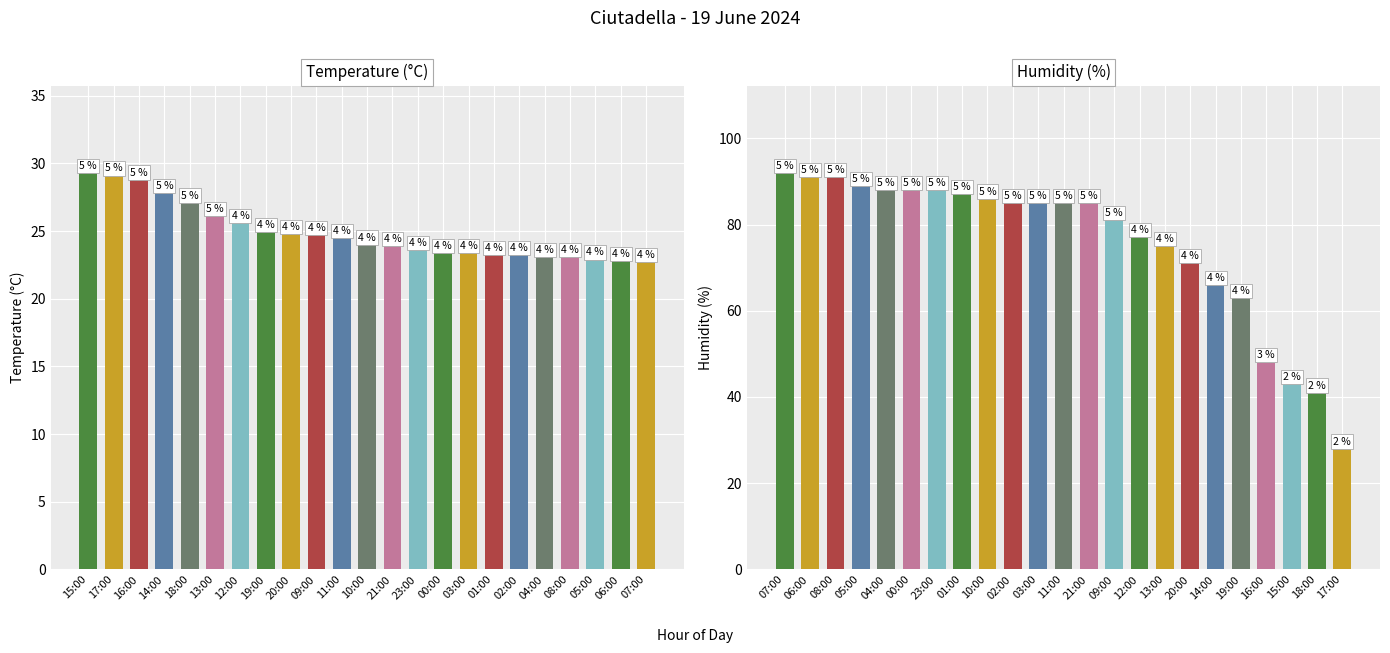

The Temperature (C) series shows 32.2 at 01:00. True or false?

False